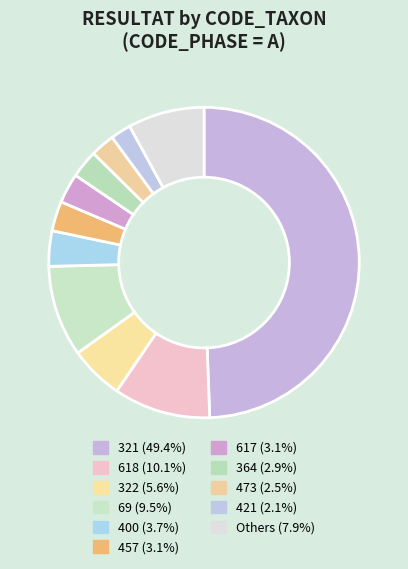

How many slices are in this pie chart?

11